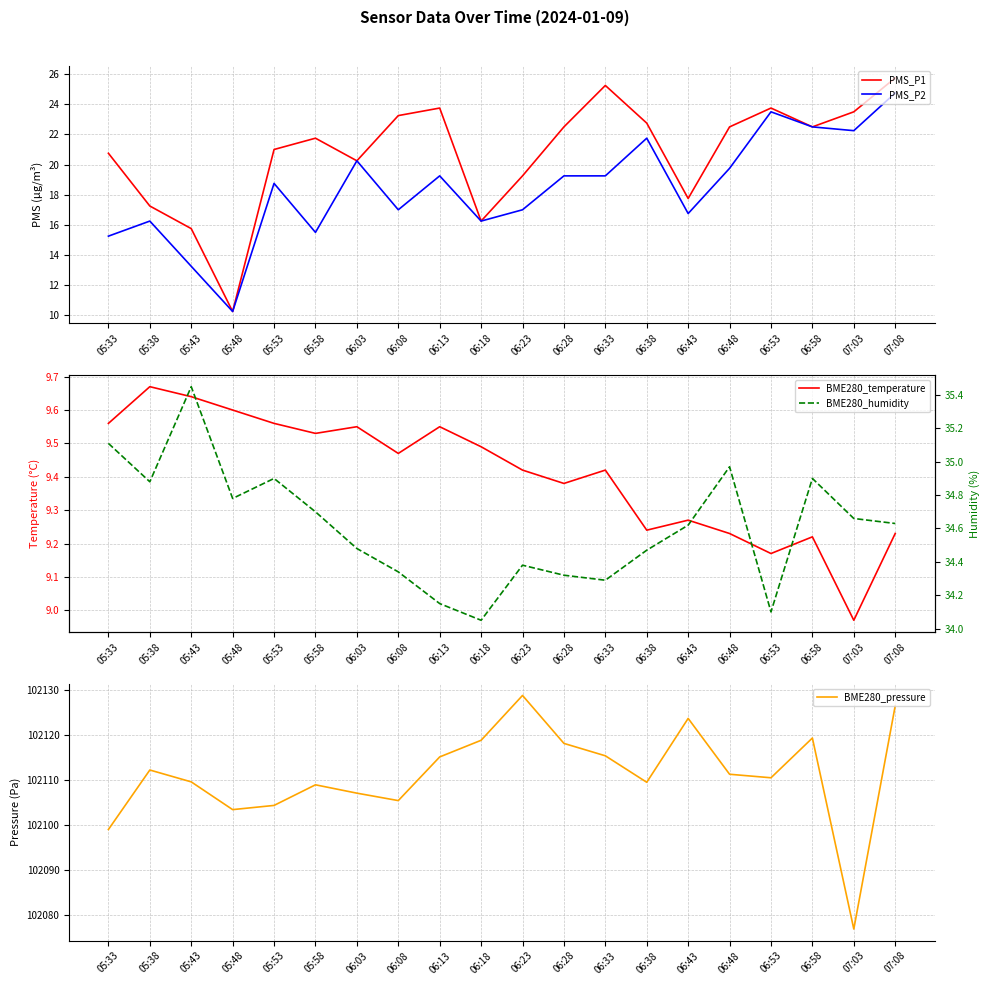

The PMS_P2 series shows 32.4 at 06:03. True or false?

False